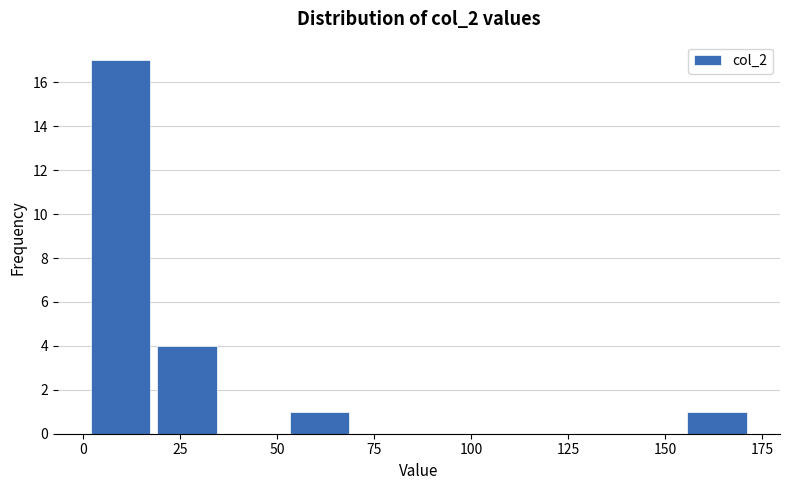

Around what value on the x-axis is the tallest bar? Give the approximate position of its centre, as read against the axis.

10